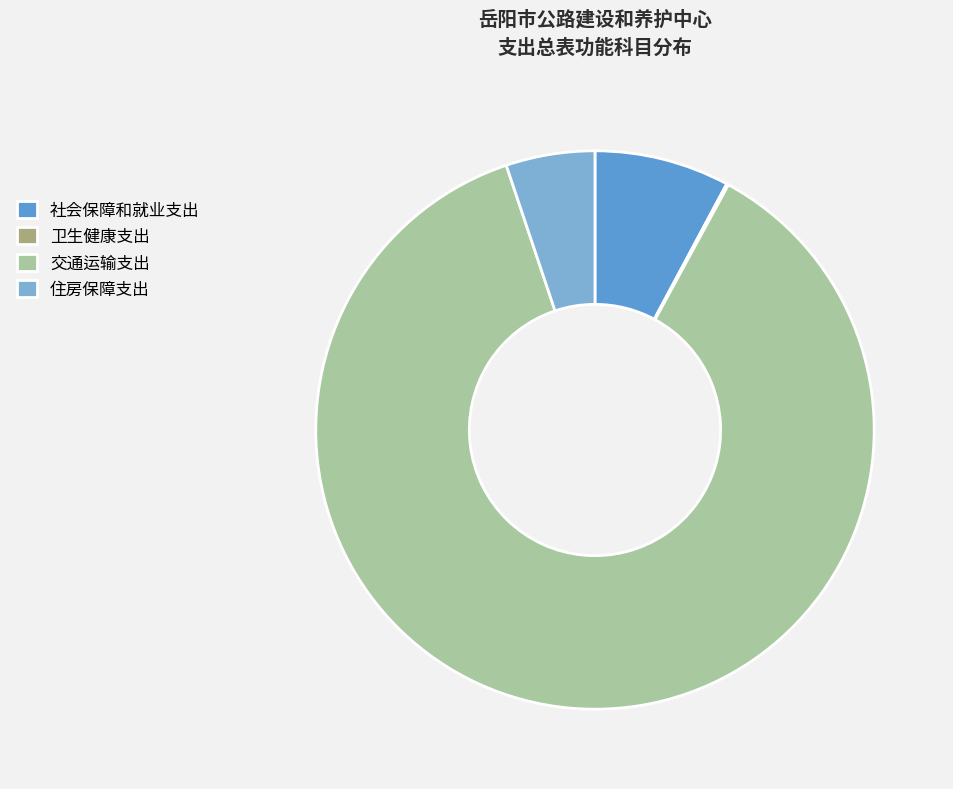

Is there any slice that represents more than half of the pie?

Yes